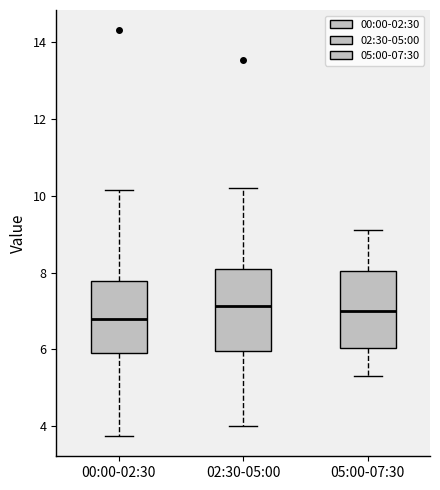

Reading left to right, read every box against the y-axis: the position of its median line, the range the box covers, and the ends of its whiskers. The values are not printed on the chart, so give them approximately, as read against the axis.

00:00-02:30: median 6.8, box 6.0 to 7.8, whiskers 3.8 to 10.2
02:30-05:00: median 7.2, box 6.0 to 8.0, whiskers 4.0 to 10.2
05:00-07:30: median 7.0, box 6.0 to 8.0, whiskers 5.4 to 9.2